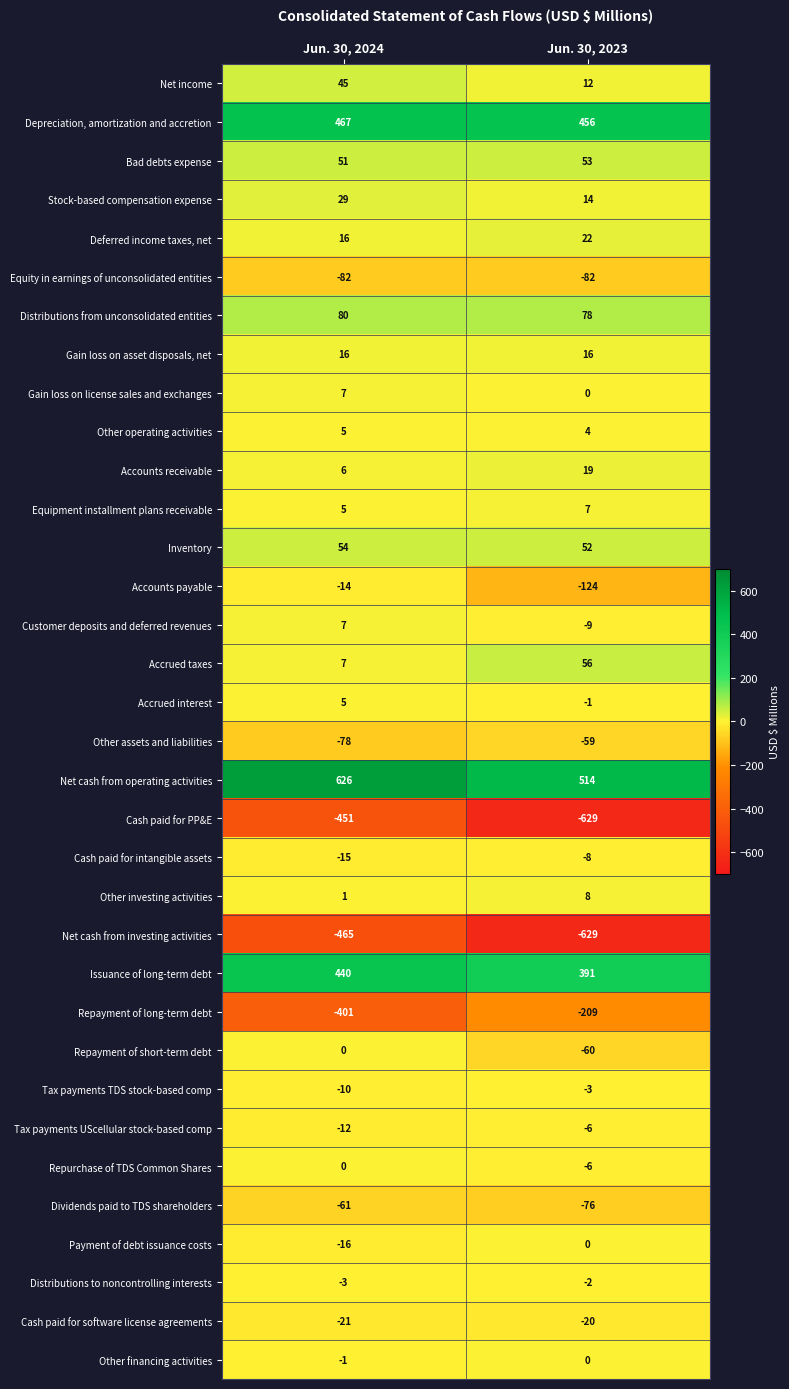

The Gain loss on license sales and exchanges series shows 7 at Jun. 30, 2024. True or false?

True